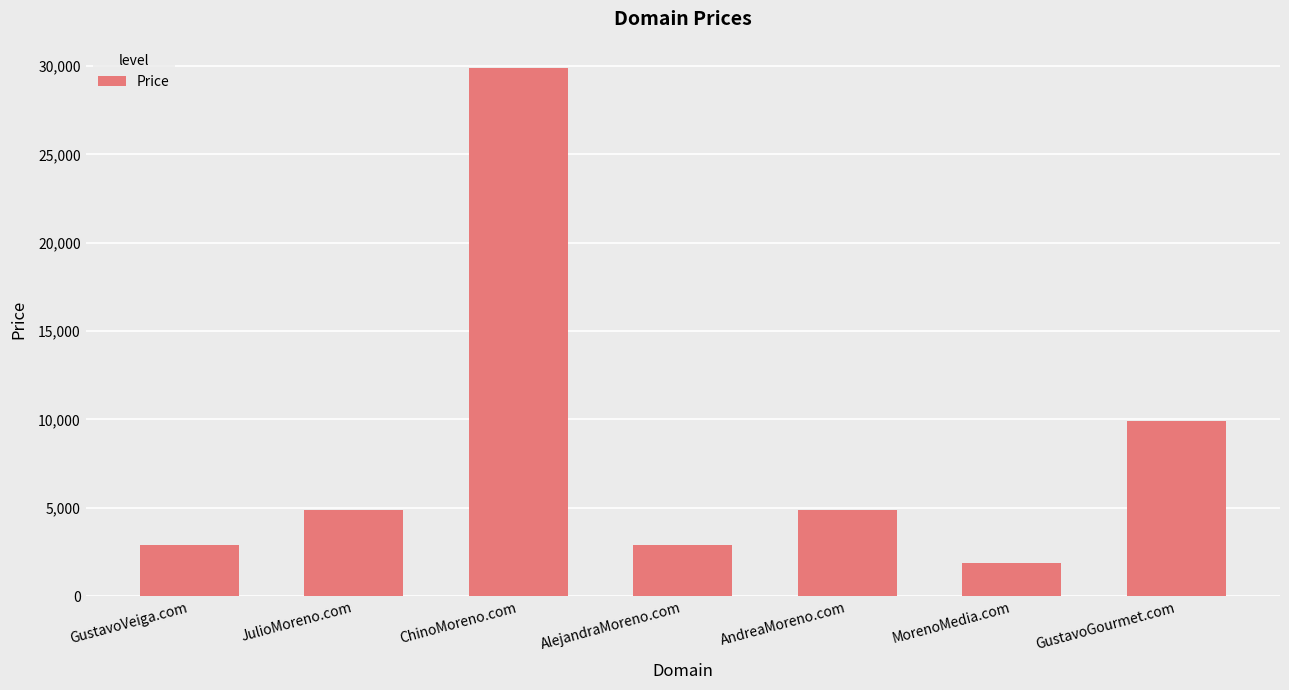

The chart shows a value of 4888 at AndreaMoreno.com. True or false?

True